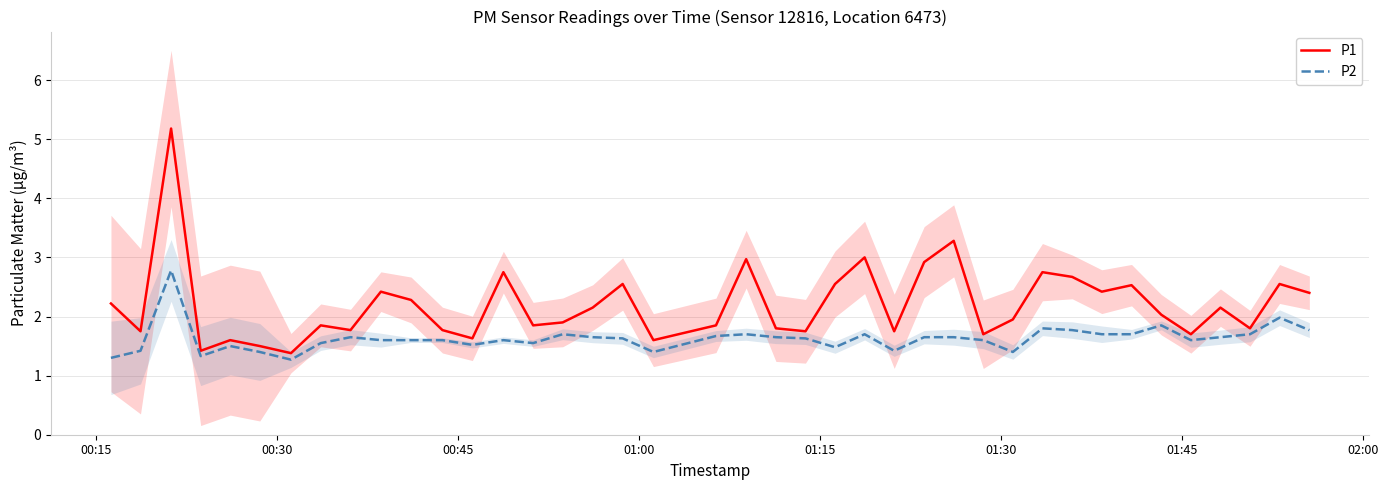

Which series has the widest spread of values?

P1